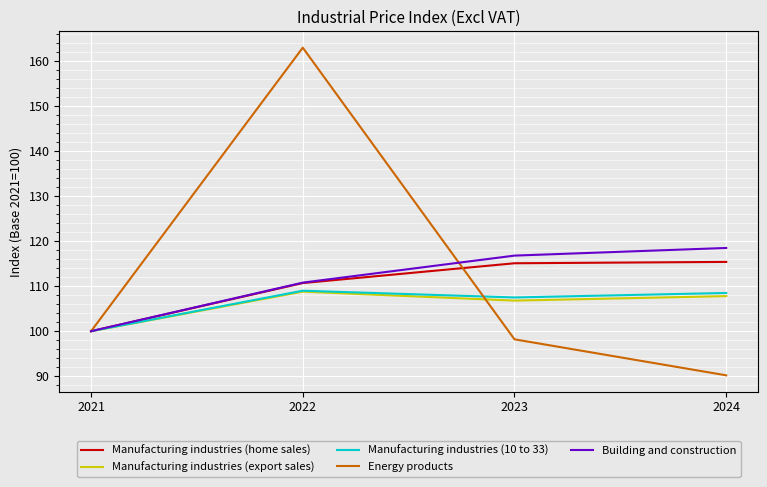

What is the maximum value for Manufacturing industries (home sales)?

115.4